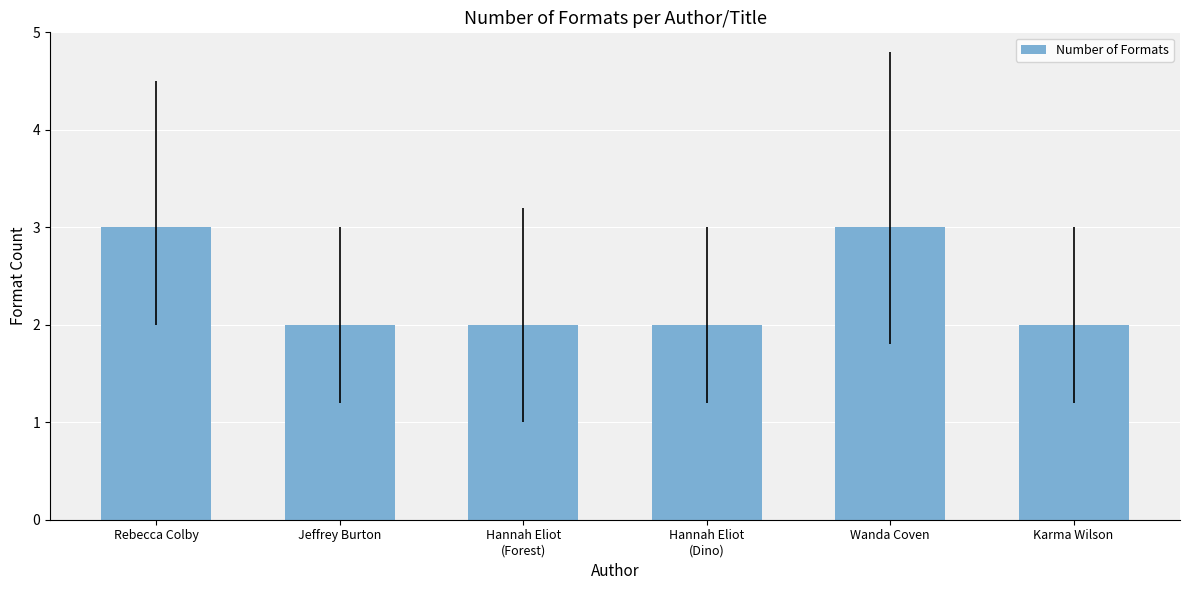

What is the difference between the maximum and minimum values?

1